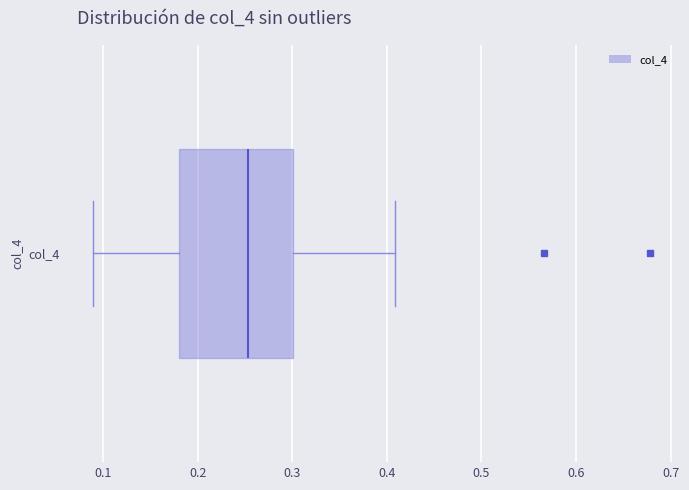

Where does the left whisker of the box for col_4 end on the x-axis? The values are not printed on the chart, so give them approximately, as read against the axis.

0.09